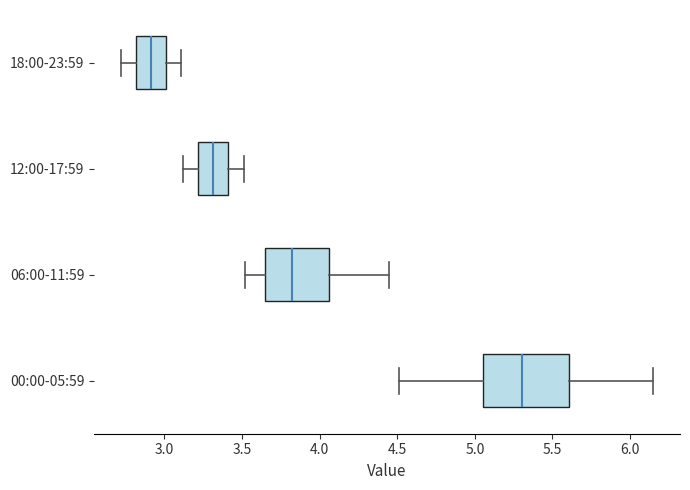

Where does the median line of the box for 00:00-05:59 sit on the x-axis? The values are not printed on the chart, so give them approximately, as read against the axis.

5.30